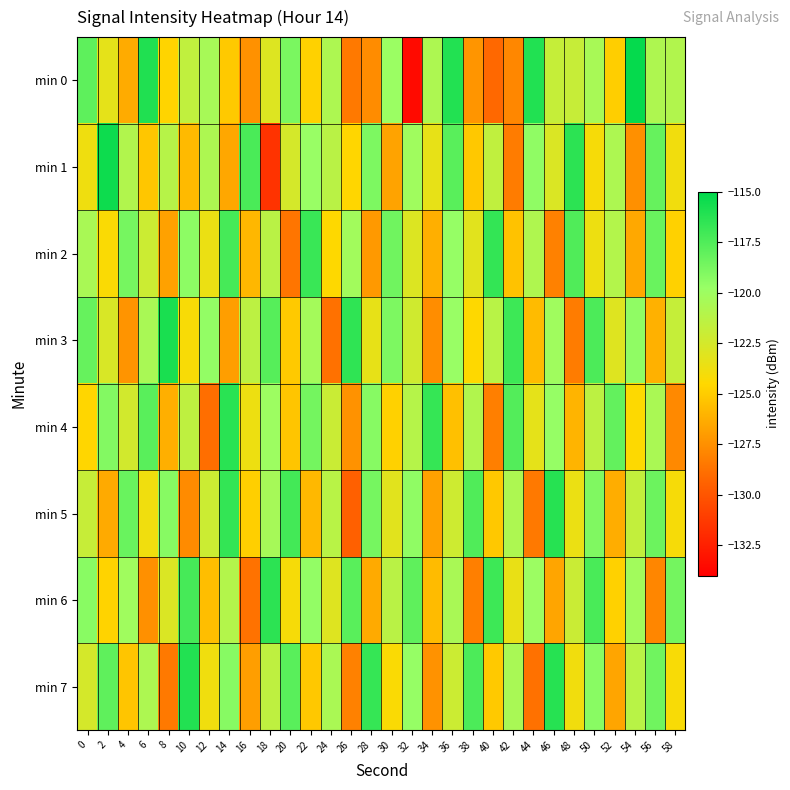

Reading left to right, what are all the values shown in this chart?

min 0: 0=-118.0	2=-123.3	4=-126.4	6=-116.0	8=-124.7	10=-121.6	12=-120.4	14=-125.1	16=-127.4	18=-123.0	20=-118.8	22=-124.8	24=-120.7	26=-128.4	28=-127.7	30=-119.9	32=-133.5	34=-120.7	36=-116.1	38=-127.3	40=-129.1	42=-127.8	44=-116.0	46=-121.8	48=-121.9	50=-120.5	52=-124.9	54=-115.2	56=-120.8	58=-120.9
min 1: 0=-123.8	2=-115.4	4=-120.9	6=-125.3	8=-121.1	10=-125.7	12=-120.7	14=-126.5	16=-117.3	18=-131.6	20=-122.5	22=-119.8	24=-121.3	26=-124.6	28=-118.9	30=-126.7	32=-120.1	34=-123.4	36=-117.8	38=-125.2	40=-121.6	42=-128.3	44=-119.5	46=-122.8	48=-116.4	50=-124.1	52=-120.7	54=-127.5	56=-118.2	58=-123.9
min 2: 0=-120.5	2=-124.3	4=-118.7	6=-122.1	8=-126.8	10=-119.4	12=-123.6	14=-117.2	16=-125.9	18=-121.3	20=-128.6	22=-116.8	24=-124.5	26=-120.2	28=-127.1	30=-118.5	32=-122.9	34=-126.2	36=-119.7	38=-123.1	40=-116.6	42=-125.4	44=-120.8	46=-128.1	48=-117.5	50=-123.7	52=-121.0	54=-126.5	56=-118.3	58=-124.8
min 3: 0=-118.2	2=-122.7	4=-127.3	6=-120.5	8=-115.8	10=-124.2	12=-119.6	14=-126.9	16=-121.4	18=-117.7	20=-125.1	22=-120.3	24=-128.8	26=-116.5	28=-123.4	30=-118.9	32=-122.3	34=-127.6	36=-119.8	38=-124.5	40=-121.2	42=-116.9	44=-125.7	46=-120.1	48=-128.3	50=-117.4	52=-123.0	54=-119.5	56=-126.1	58=-121.8
min 4: 0=-124.6	2=-119.1	4=-122.4	6=-117.8	8=-126.2	10=-121.5	12=-128.9	14=-116.3	16=-123.7	18=-120.0	20=-125.3	22=-118.6	24=-122.0	26=-127.4	28=-119.2	30=-124.8	32=-121.1	34=-116.7	36=-125.5	38=-120.9	40=-128.2	42=-117.6	44=-123.3	46=-119.7	48=-126.0	50=-121.4	52=-118.1	54=-124.4	56=-120.6	58=-127.8
min 5: 0=-121.9	2=-126.4	4=-118.3	6=-123.8	8=-119.2	10=-127.7	12=-122.1	14=-116.6	16=-124.9	18=-120.4	20=-117.1	22=-125.8	24=-121.2	26=-129.5	28=-118.7	30=-123.1	32=-119.5	34=-126.8	36=-122.2	38=-117.5	40=-125.2	42=-120.7	44=-128.4	46=-116.2	48=-123.6	50=-119.0	52=-126.3	54=-121.7	56=-118.4	58=-124.1
min 6: 0=-119.3	2=-124.7	4=-120.1	6=-127.5	8=-122.8	10=-117.2	12=-125.6	14=-121.0	16=-128.7	18=-116.4	20=-124.1	22=-119.6	24=-123.0	26=-117.8	28=-126.4	30=-121.3	32=-118.0	34=-125.7	36=-120.5	38=-128.2	40=-116.9	42=-123.5	44=-119.9	46=-126.6	48=-122.0	50=-117.3	52=-124.8	54=-120.2	56=-127.9	58=-118.6
min 7: 0=-122.5	2=-118.0	4=-125.3	6=-120.7	8=-128.4	10=-116.1	12=-123.8	14=-119.2	16=-126.9	18=-121.5	20=-117.8	22=-125.2	24=-120.6	26=-128.1	28=-116.7	30=-124.3	32=-119.7	34=-127.4	36=-122.1	38=-117.4	40=-125.1	42=-120.5	44=-128.8	46=-116.2	48=-123.9	50=-119.3	52=-126.6	54=-121.2	56=-118.5	58=-124.2